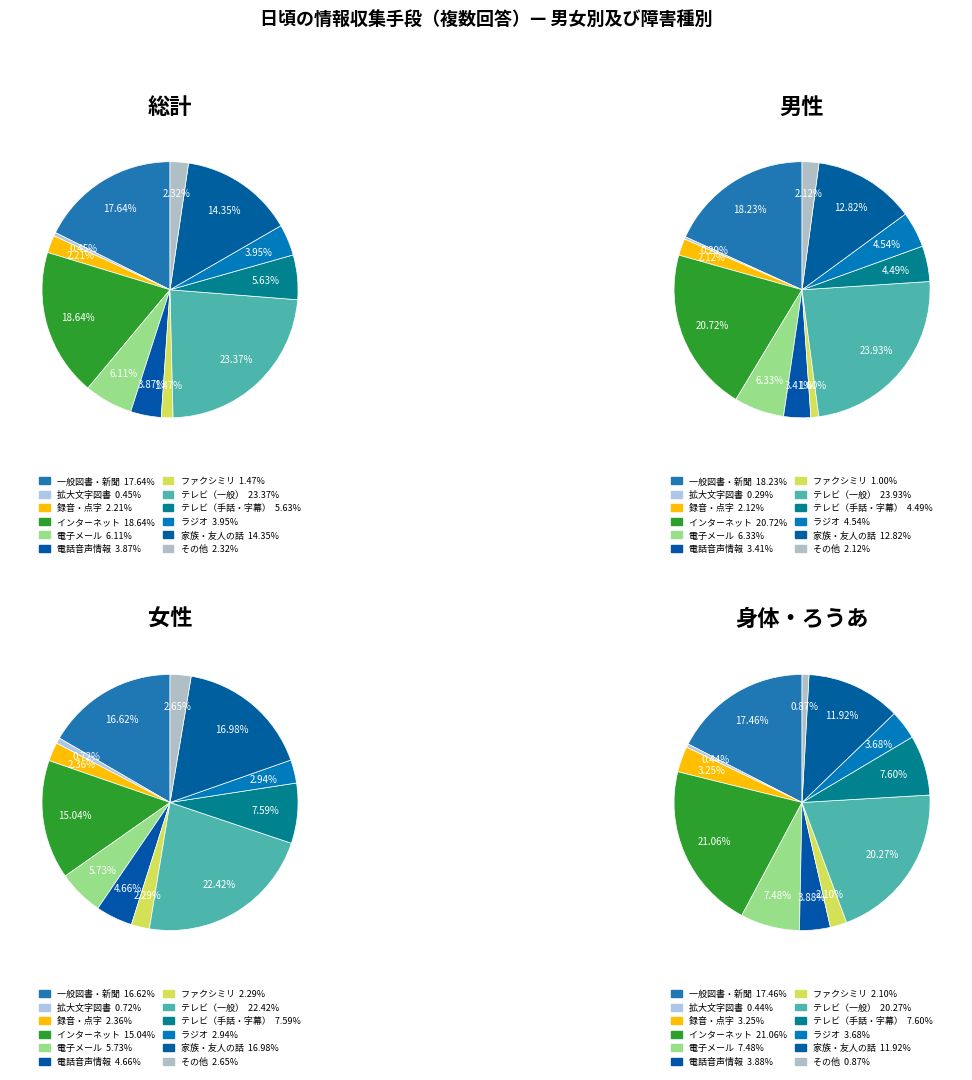

Approximately how many times larger is the value at 家族・友人の話 compared to 電子メール?

2.3